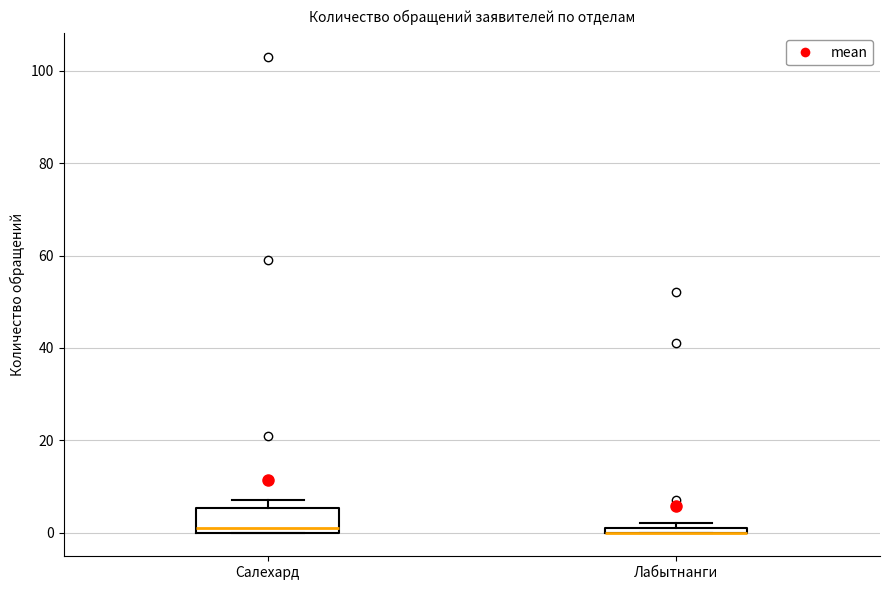

Which box is the tallest, from its lower edge to its upper edge?

Салехард